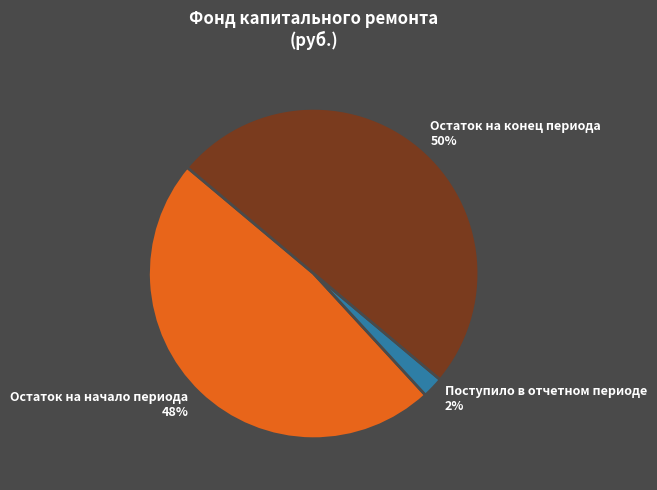

To the nearest percent, what portion does Поступило в отчетном периоде represent?

2%